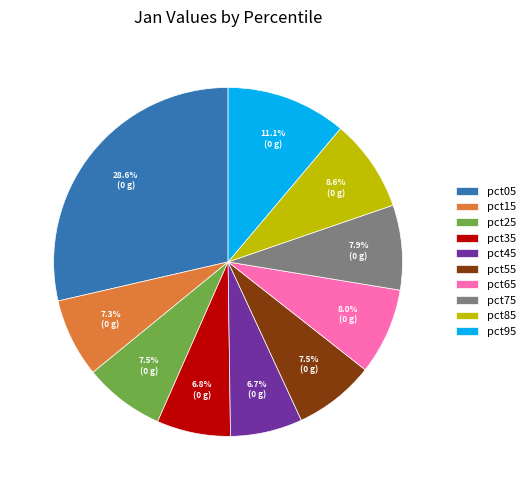

Does pct45 represent more than half of the total?

No